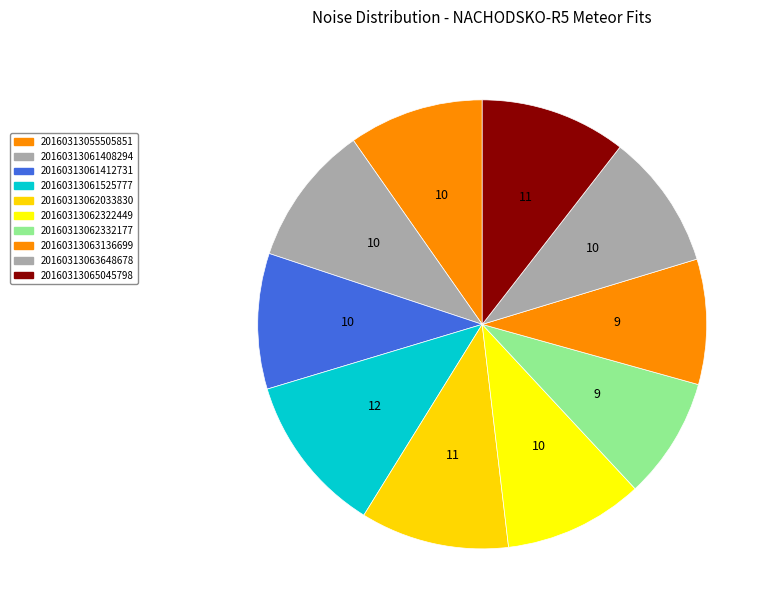

How many slices are in this pie chart?

10